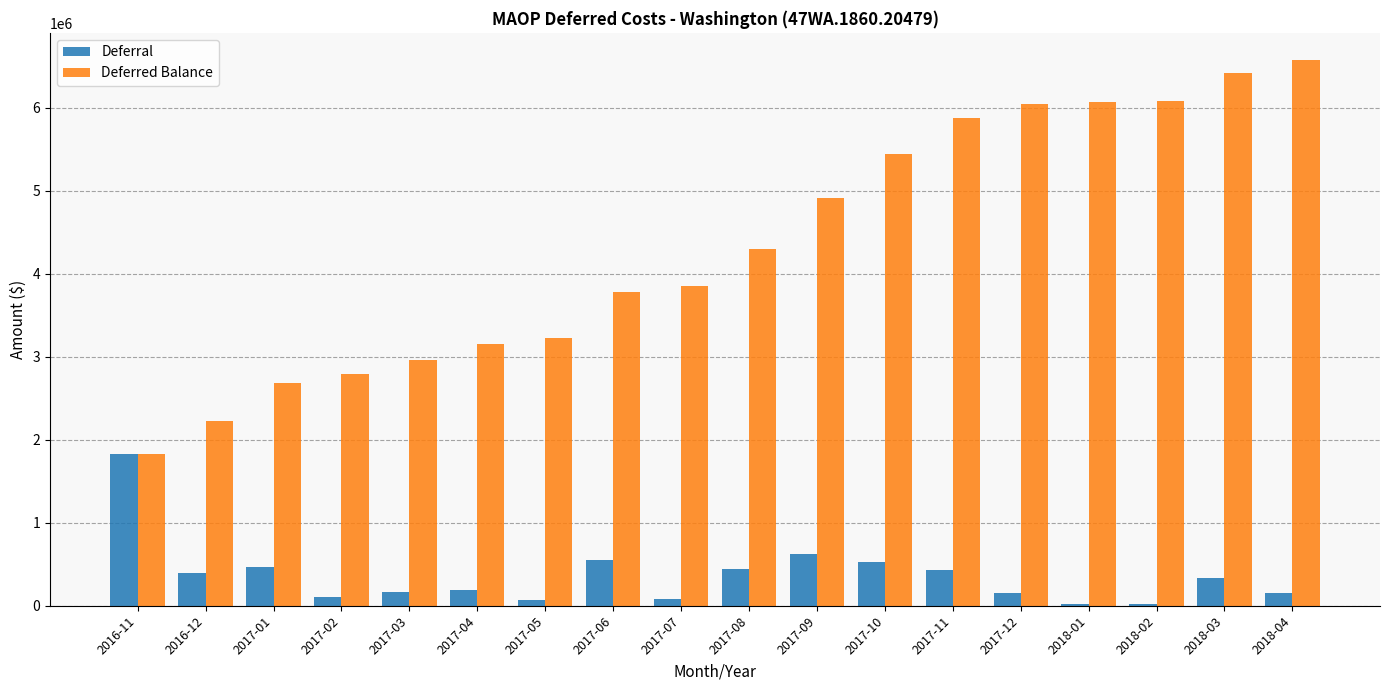

What is the total value across all series at 2017-12?

6196368.4